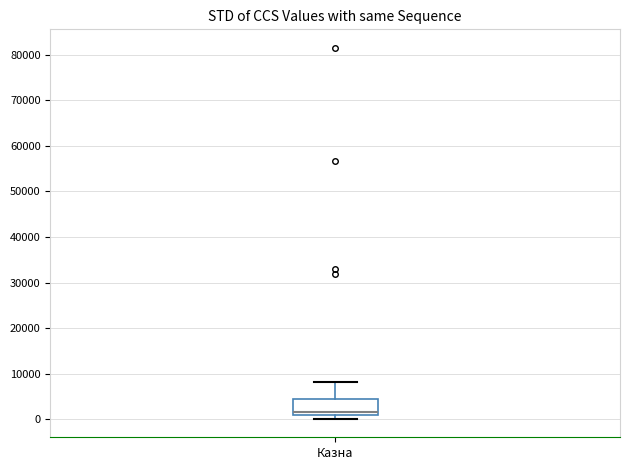

Transcribe this box plot: give where the median line is, the range the box spans, and where the two whiskers end, as read against the y-axis. The values are not printed on the chart, so give them approximately, as read against the axis.

median 2000, box 1000 to 4000, whiskers 0 to 8000